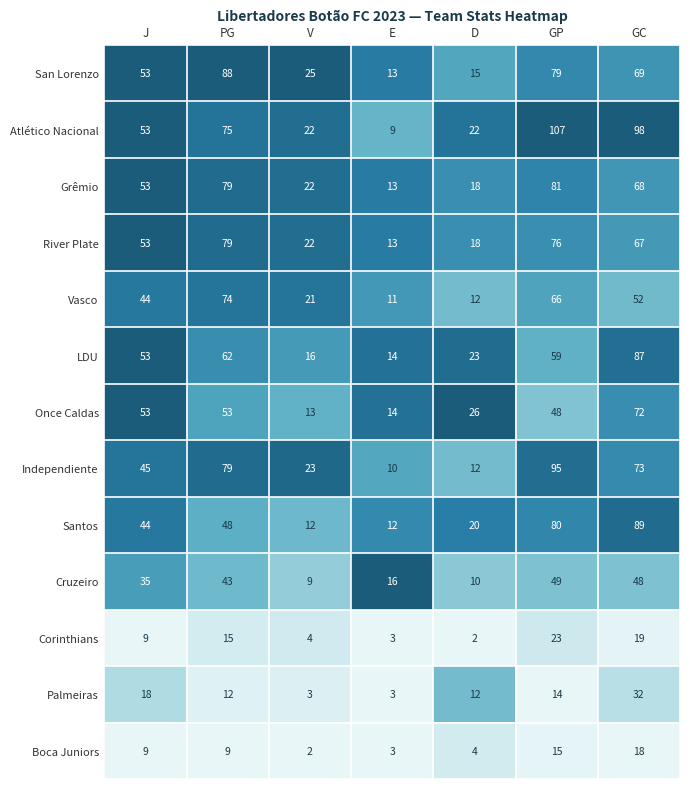

Between J and V, which series saw the biggest shift?

Once Caldas